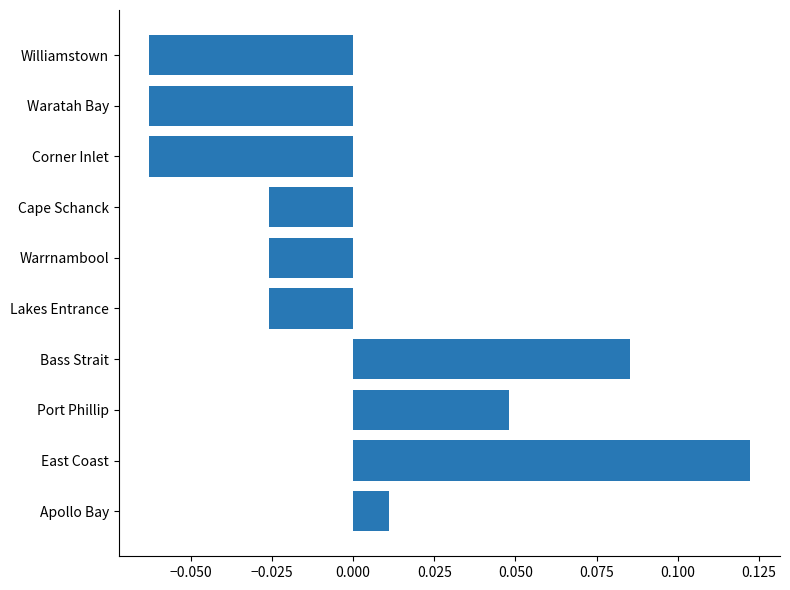

Is it true that the value at East Coast is 0.2?

False